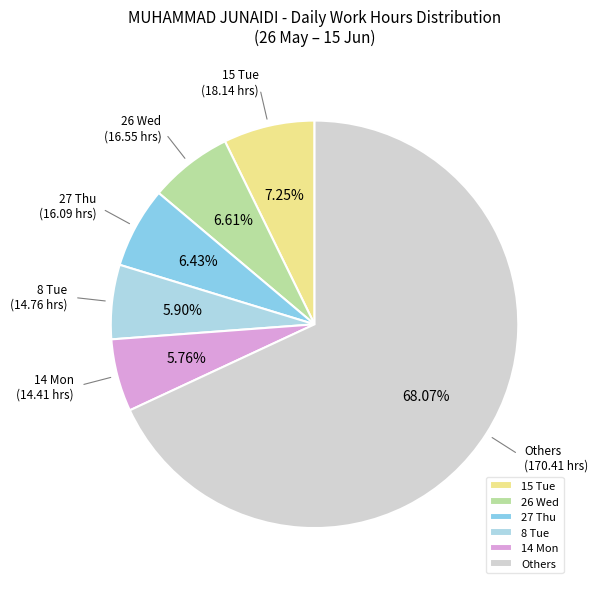

Approximately how many times larger is the value at 26 Wed compared to 14 Mon?

1.1